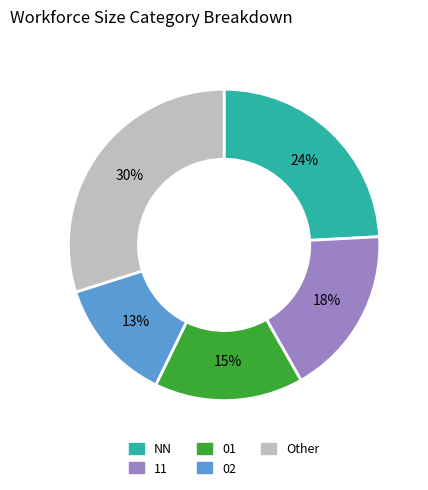

What percentage is the NN slice, to the nearest percent?

24%